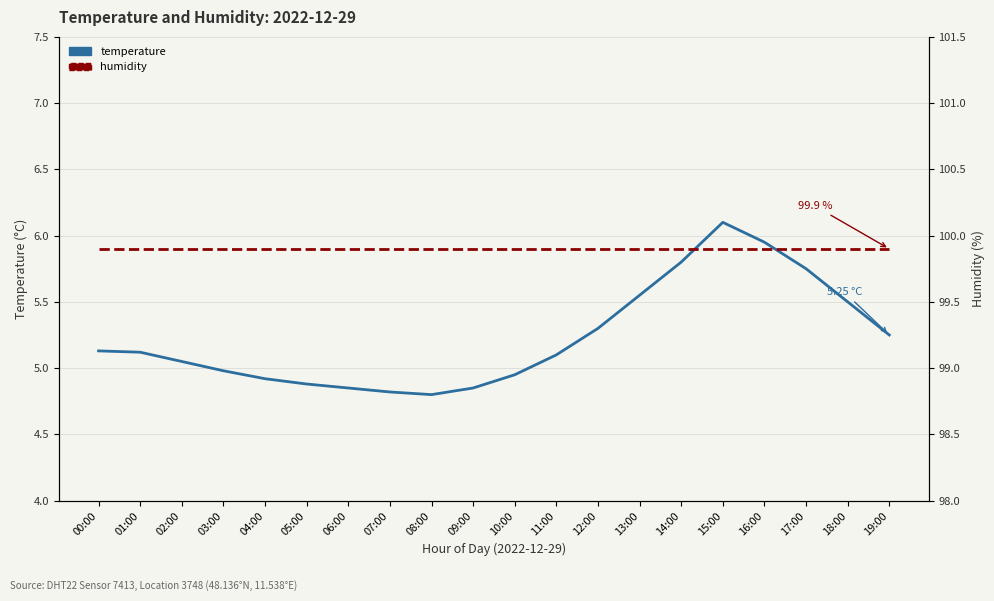

At how many categories does at least one series exceed 13?

20